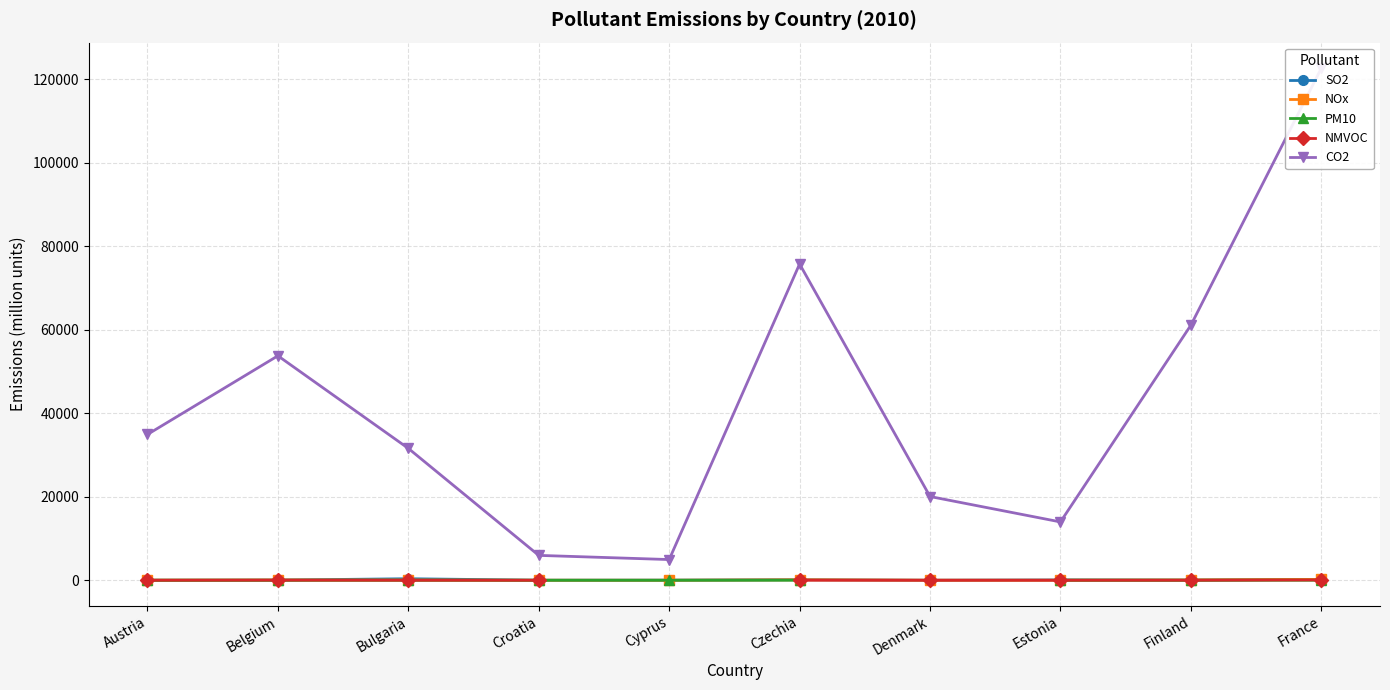

List the labels in order of CO2 value, largest first.

France, Czechia, Finland, Belgium, Austria, Bulgaria, Denmark, Estonia, Croatia, Cyprus